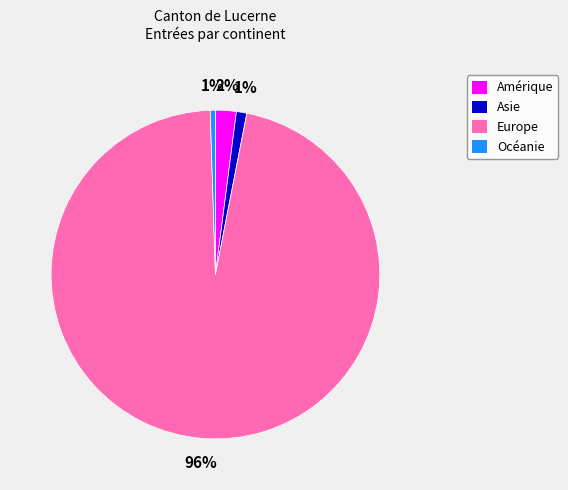

To the nearest percent, what is the average slice percentage?

25%